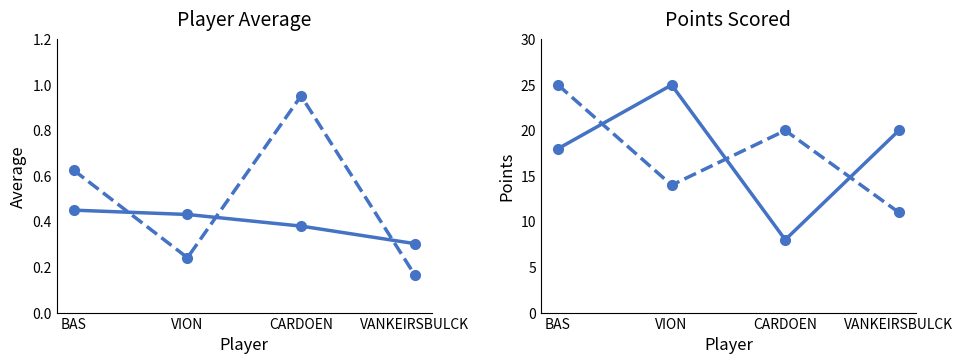

True or false: Average Score has a value of 0.3 at BAS.

False